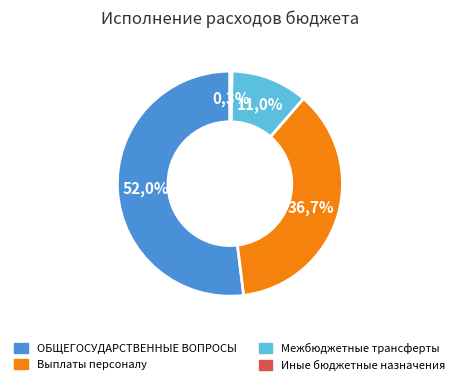

Count the number of slices in the pie.

4